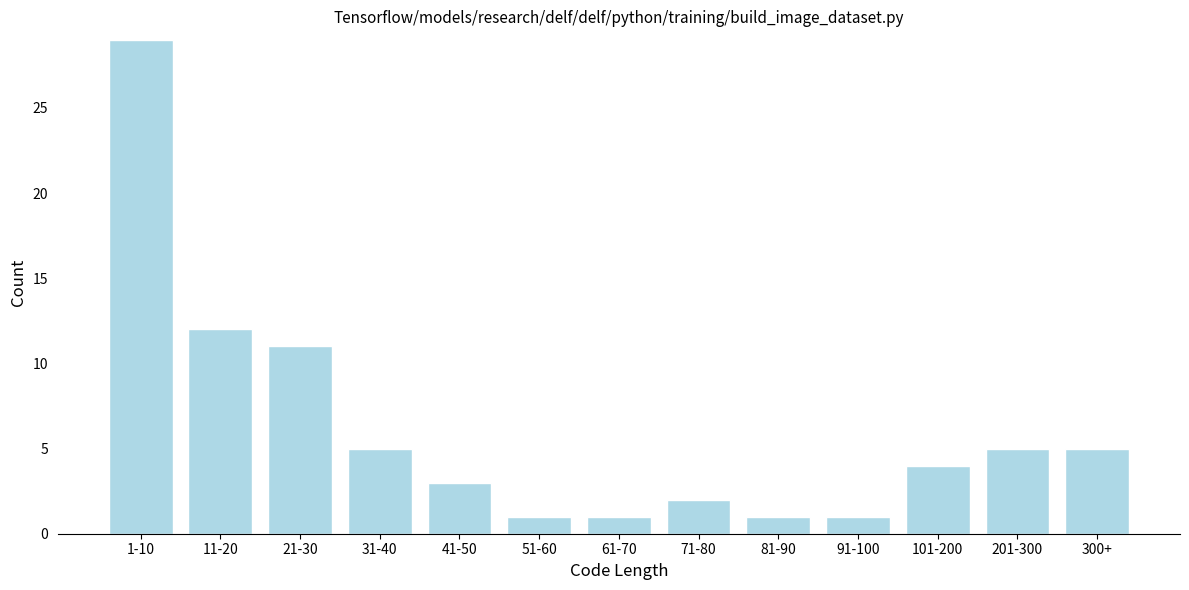

Reading right to left, list all the values displayed in this chart.

5	5	4	1	1	2	1	1	3	5	11	12	29